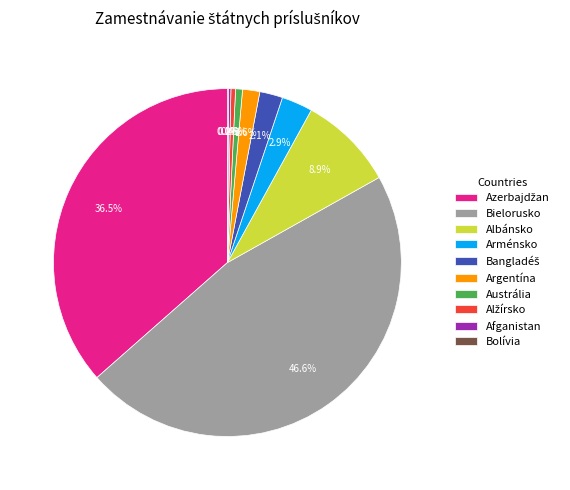

Which category has the biggest portion of the pie?

Bielorusko